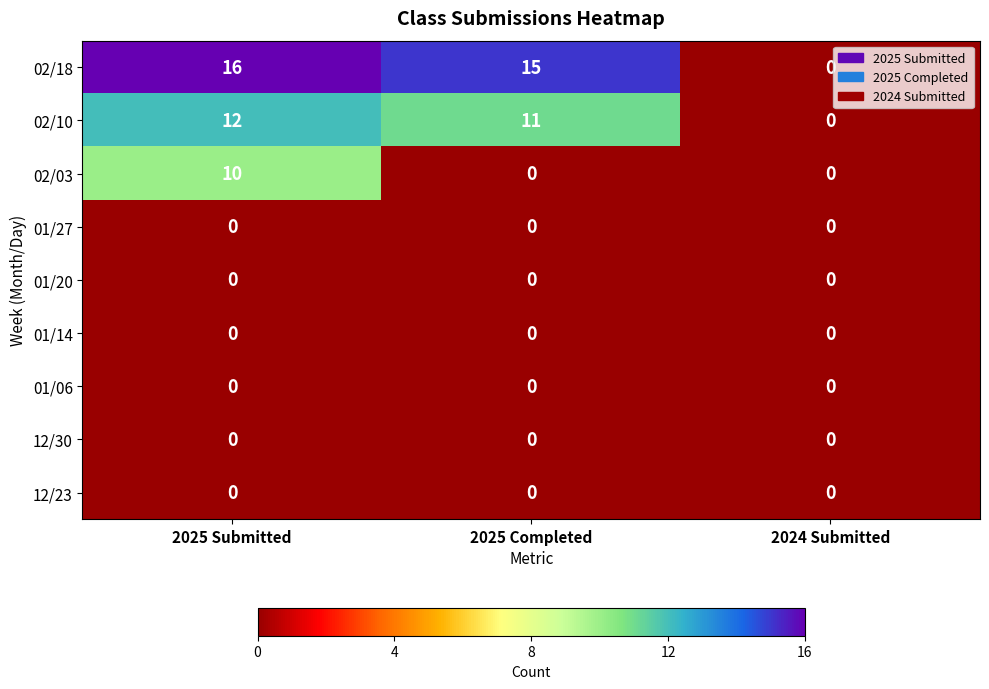

The value of 12/30 at 2025 Submitted is 0. True or false?

True